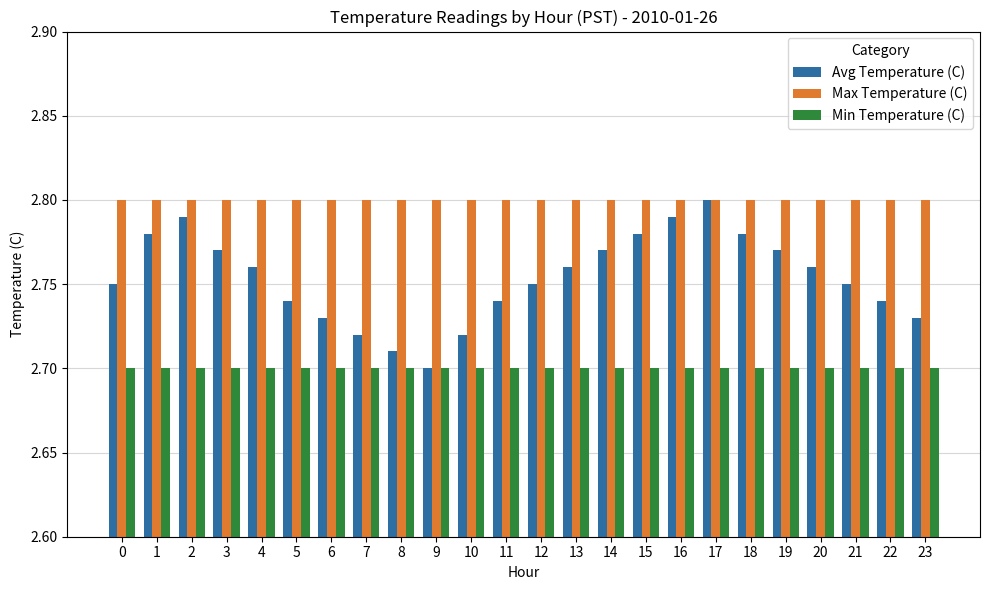

How many groups of bars are there?

24